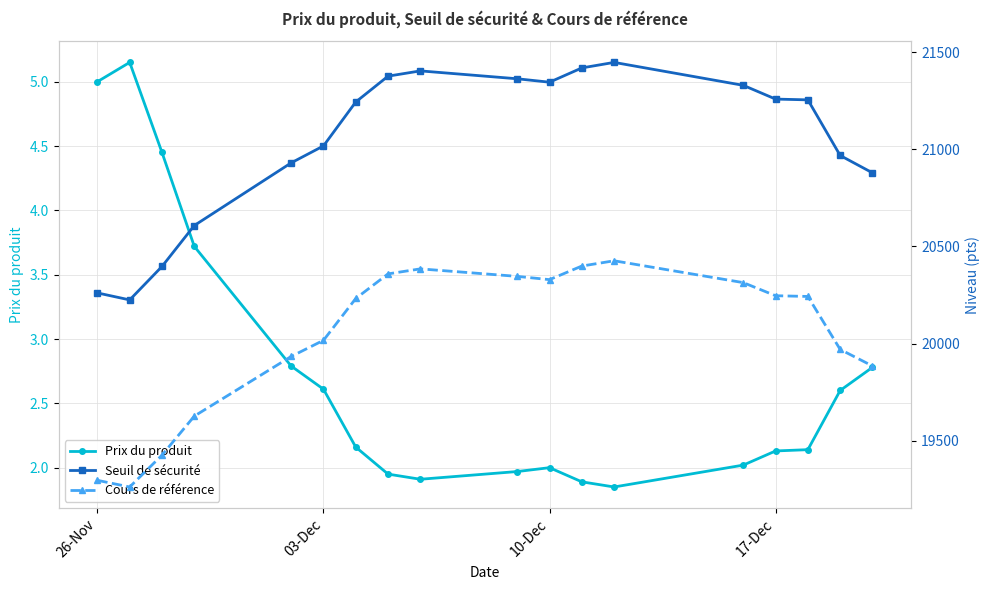

Rank the series by their maximum value, from highest to lowest.

Seuil de sécurité, Cours de référence, Prix du produit